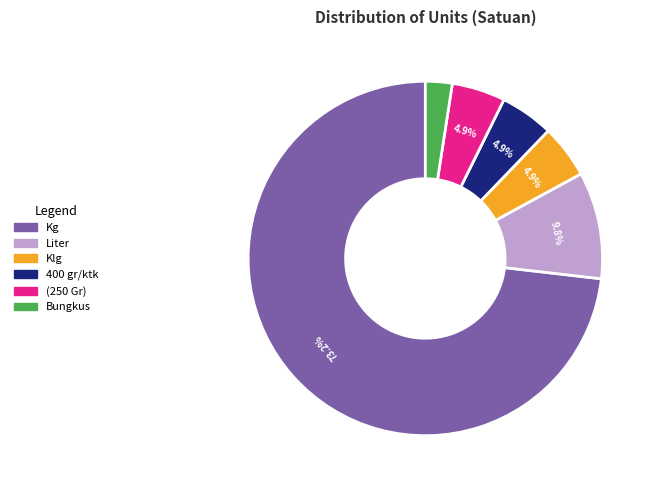

Is it true that Bungkus is 10% of the pie?

False